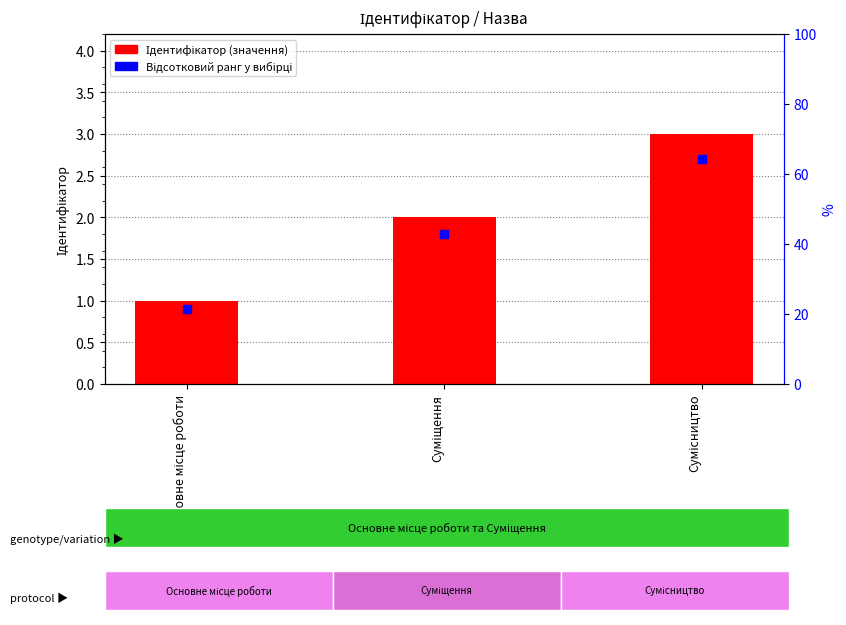

Which has a higher value, Сумісництво or Основне місце роботи?

Сумісництво